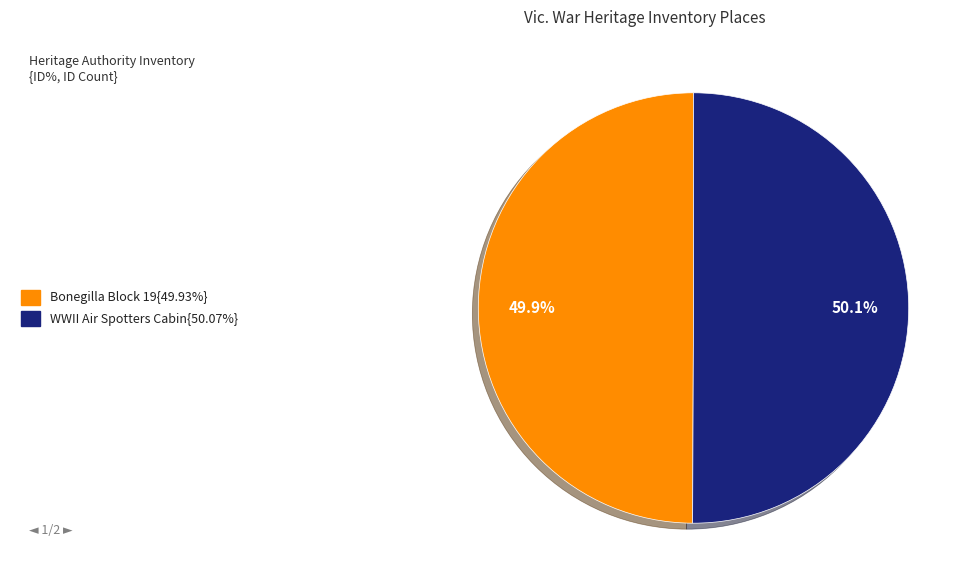

Does any single category account for the majority?

Yes